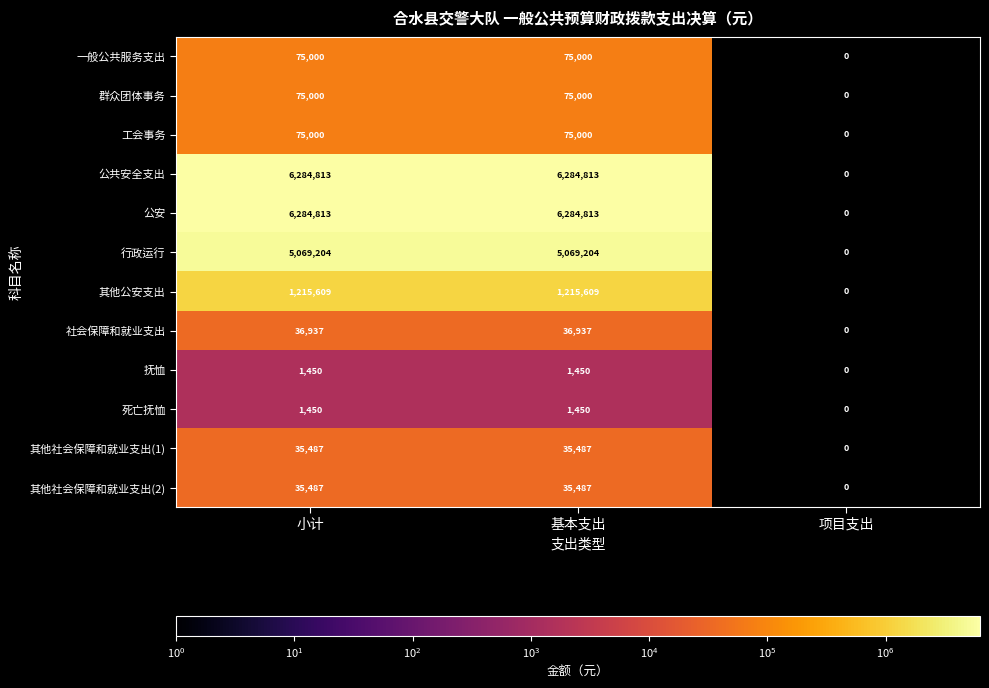

The value of 一般公共服务支出 at 基本支出 is 75000. True or false?

True